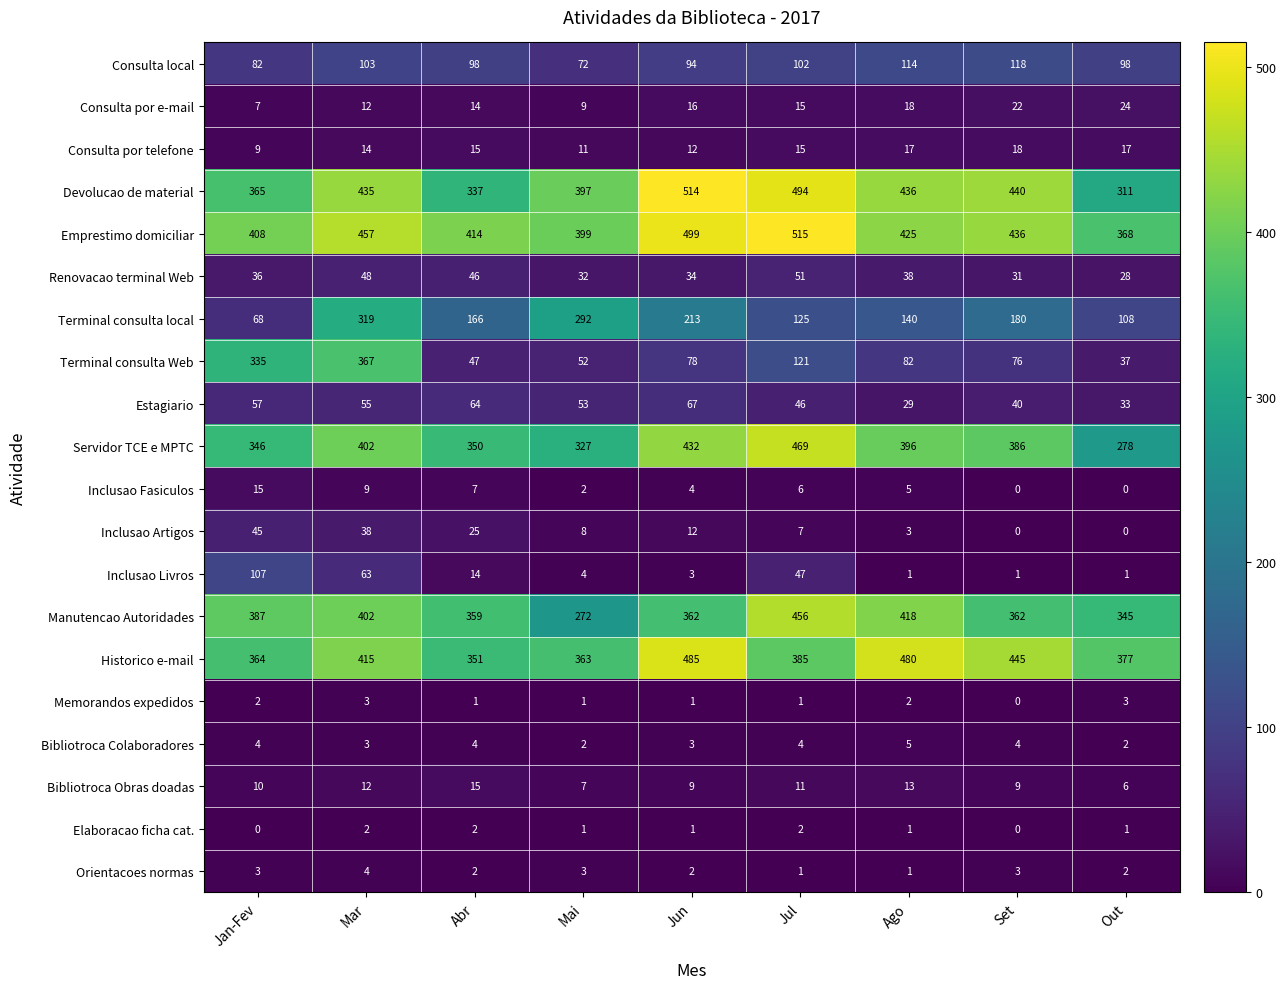

List the labels in order of Devolucao de material value, smallest first.

Out, Abr, Jan-Fev, Mai, Mar, Ago, Set, Jul, Jun